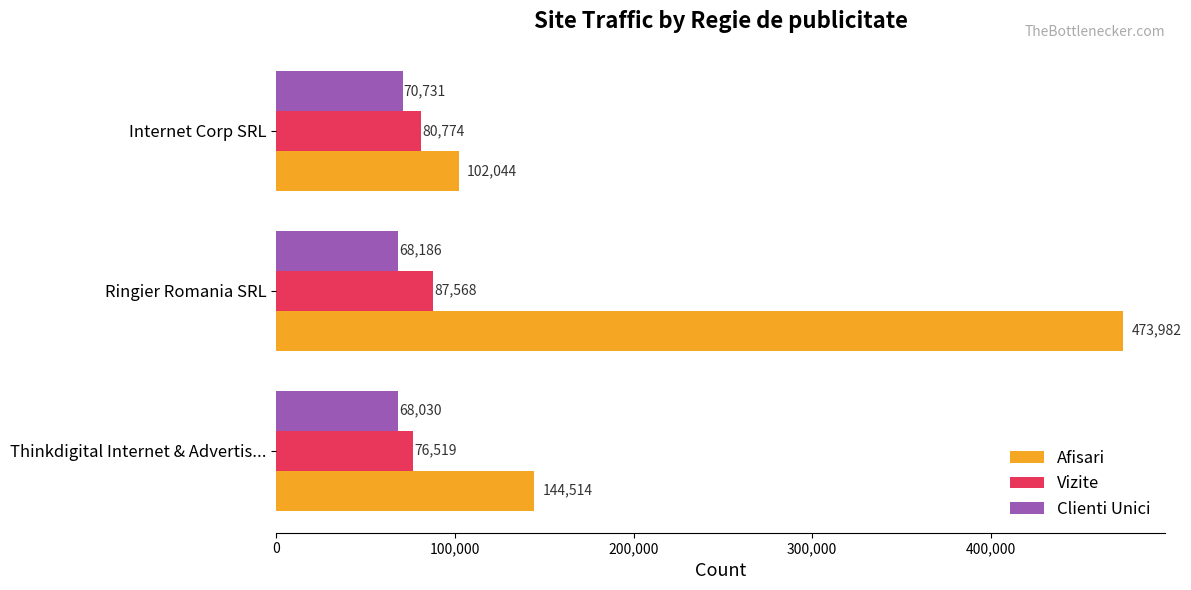

What is the maximum value for Clienti Unici?

70731